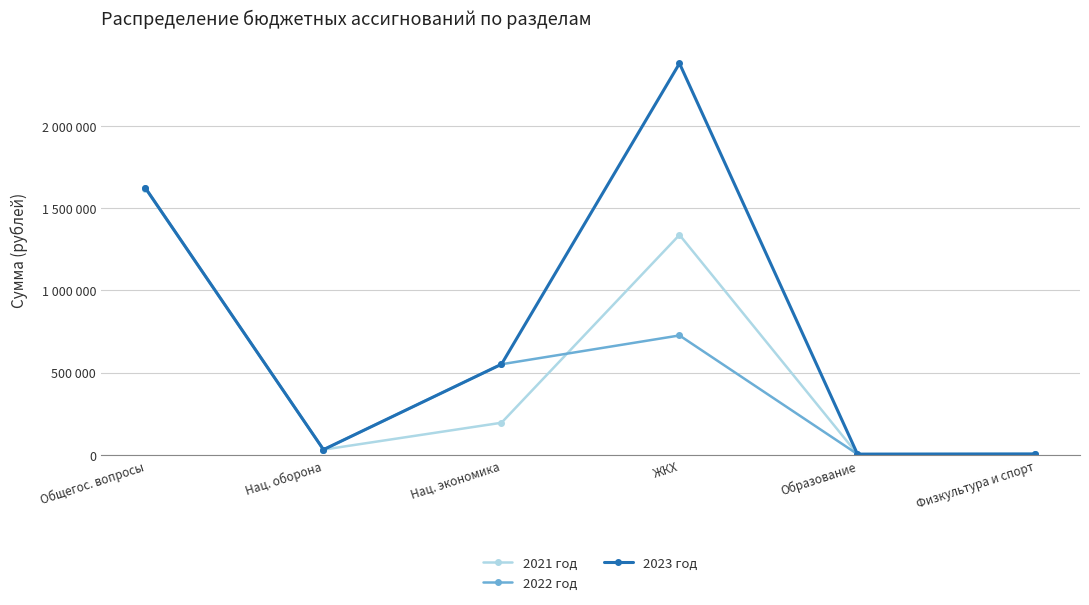

Reading left to right, what are all the values shown in this chart?

2021 год: 1617187	31600	195000	1336615	4067	5000
2022 год: 1621187	31600	550500	725537	4067	5000
2023 год: 1621187	31600	550500	2378804	4067	5000